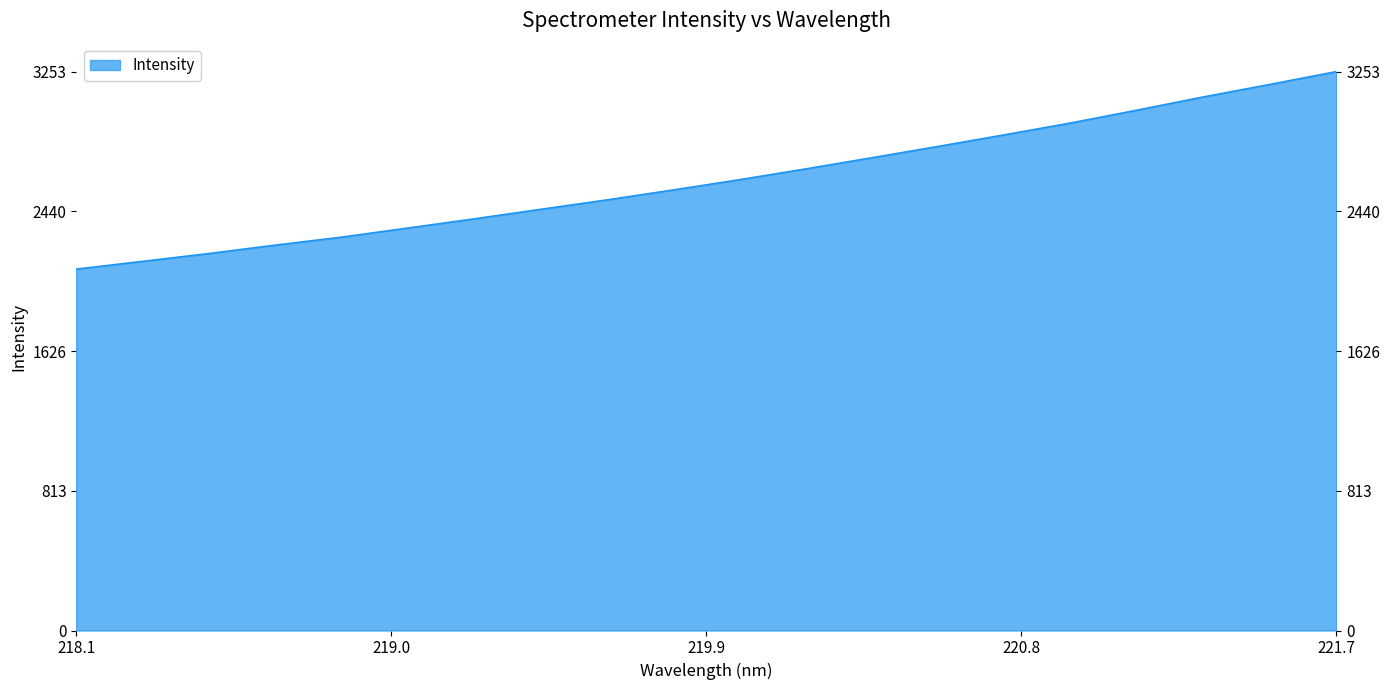

What is the value of the 20th point from the left?

3253.9